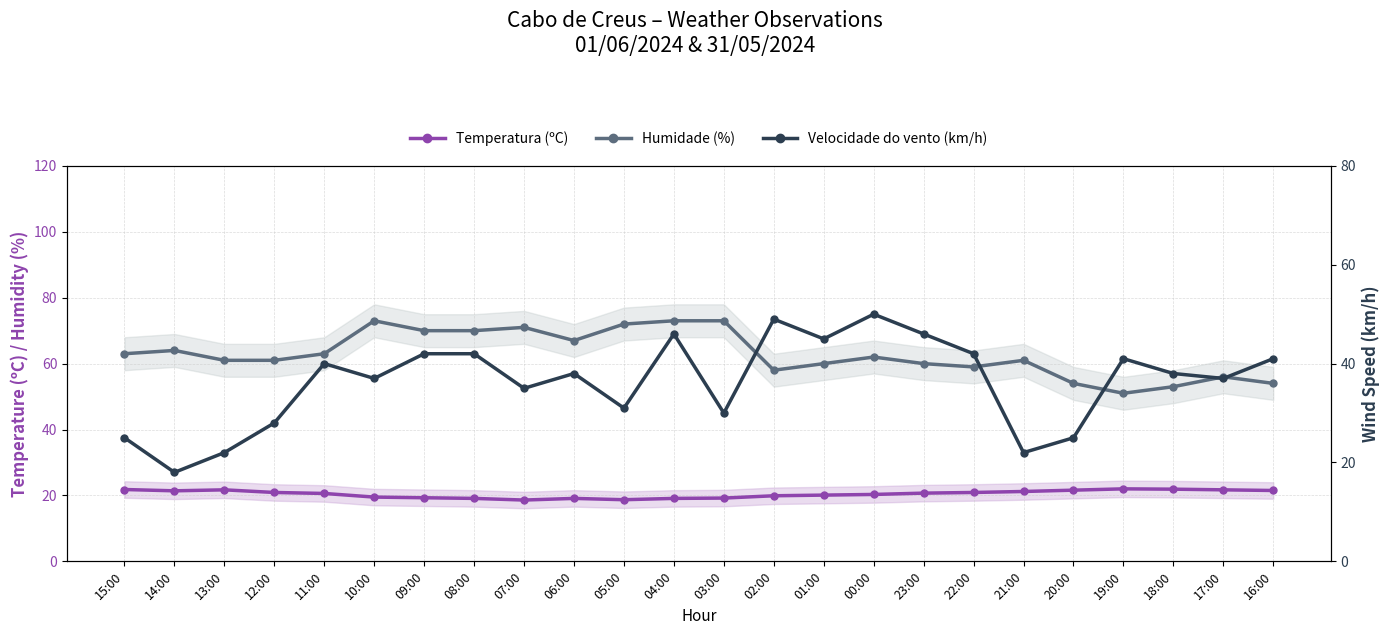

Reading left to right, extract all data points from this chart.

Temperatura (ºC): 15:00=21.8	14:00=21.4	13:00=21.7	12:00=20.9	11:00=20.6	10:00=19.5	09:00=19.3	08:00=19.1	07:00=18.6	06:00=19.1	05:00=18.7	04:00=19.1	03:00=19.2	02:00=19.9	01:00=20.1	00:00=20.3	23:00=20.7	22:00=20.9	21:00=21.2	20:00=21.6	19:00=22.0	18:00=21.9	17:00=21.7	16:00=21.5
Humidade (%): 15:00=63.0	14:00=64.0	13:00=61.0	12:00=61.0	11:00=63.0	10:00=73.0	09:00=70.0	08:00=70.0	07:00=71.0	06:00=67.0	05:00=72.0	04:00=73.0	03:00=73.0	02:00=58.0	01:00=60.0	00:00=62.0	23:00=60.0	22:00=59.0	21:00=61.0	20:00=54.0	19:00=51.0	18:00=53.0	17:00=56.0	16:00=54.0
Velocidade do vento (km/h): 15:00=25.0	14:00=18.0	13:00=22.0	12:00=28.0	11:00=40.0	10:00=37.0	09:00=42.0	08:00=42.0	07:00=35.0	06:00=38.0	05:00=31.0	04:00=46.0	03:00=30.0	02:00=49.0	01:00=45.0	00:00=50.0	23:00=46.0	22:00=42.0	21:00=22.0	20:00=25.0	19:00=41.0	18:00=38.0	17:00=37.0	16:00=41.0